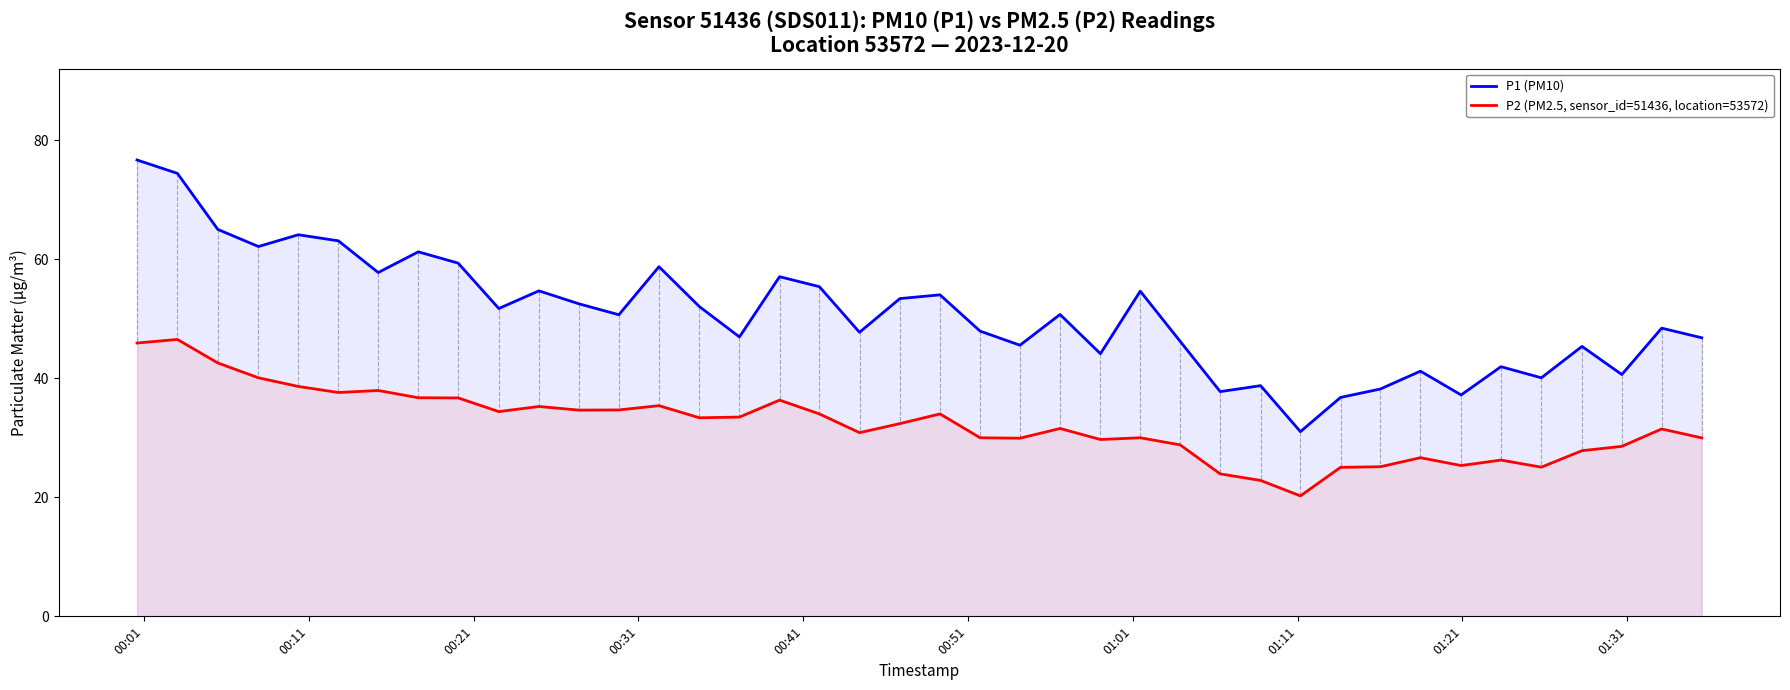

Which series has the largest total across all categories?

P1 (PM10)